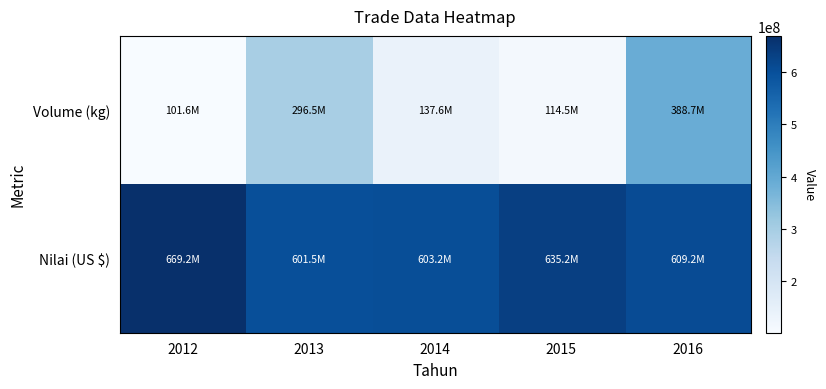

Which series has the widest spread of values?

Volume (kg)